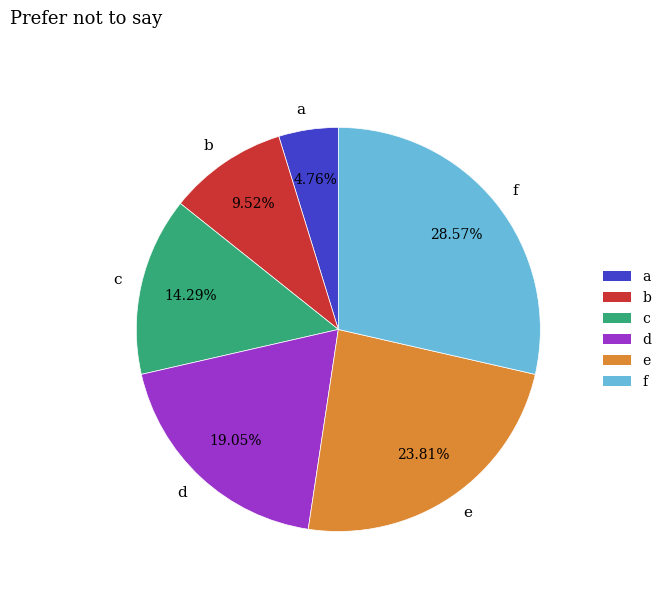

Which category has the biggest portion of the pie?

f